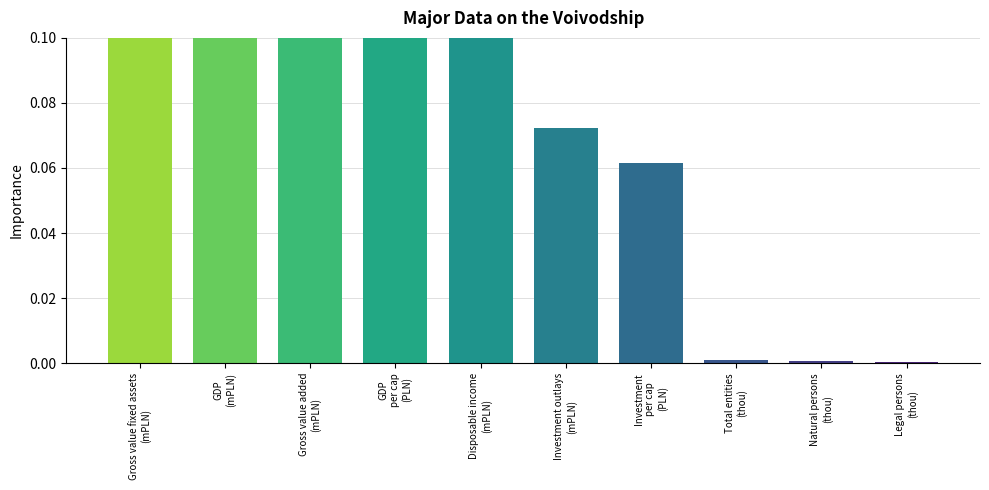

Which label corresponds to the smallest value in the chart?

Legal persons
(thou)